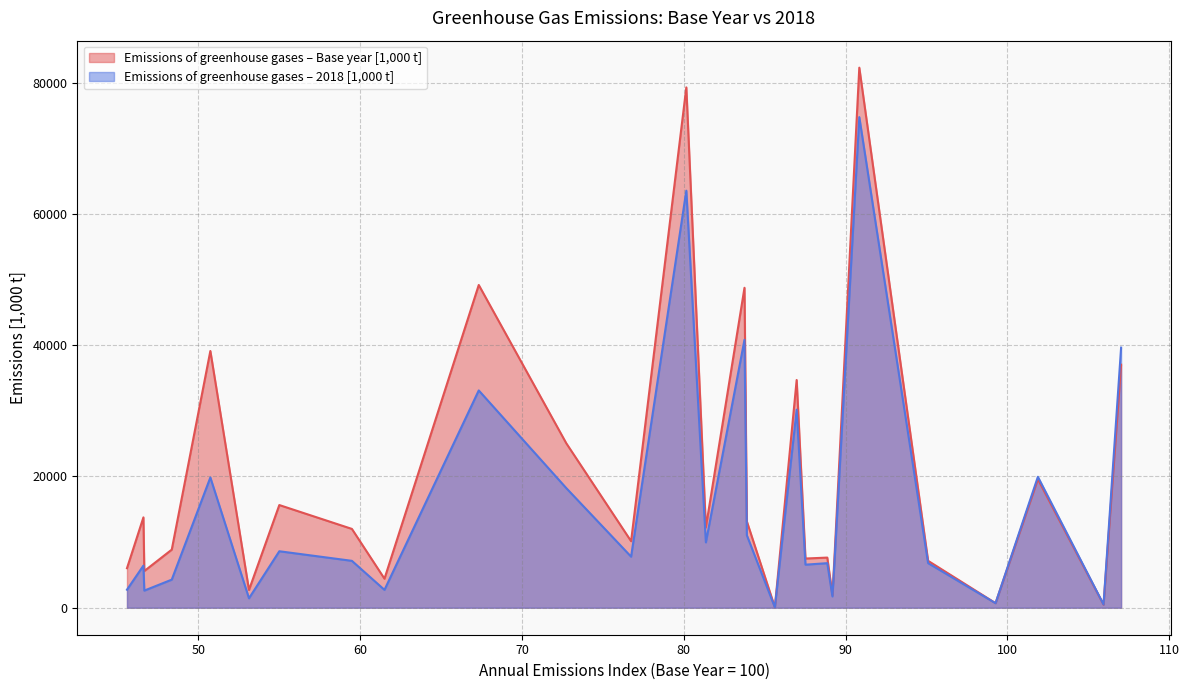

Which series has the widest spread of values?

Emissions of greenhouse gases – Base year [1,000 t]